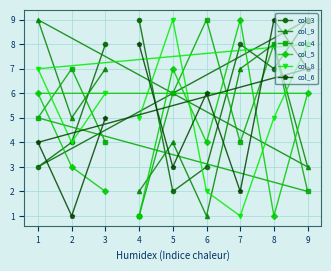

Reading left to right, list all the values displayed in this chart.

col_3: 1=3	2=4	3=8	4=9	5=2	6=3	7=8	8=7	9=9
col_9: 1=9	2=5	3=7	4=2	5=4	6=1	7=7	8=8	9=3
col_4: 1=5	2=7	3=4	4=1	5=6	6=9	7=4	8=8	9=2
col_5: 1=6	2=3	3=2	4=1	5=7	6=4	7=9	8=1	9=6
col_8: 1=7	2=4	3=6	4=5	5=9	6=2	7=1	8=5	9=8
col_6: 1=4	2=1	3=5	4=8	5=3	6=6	7=2	8=9	9=7